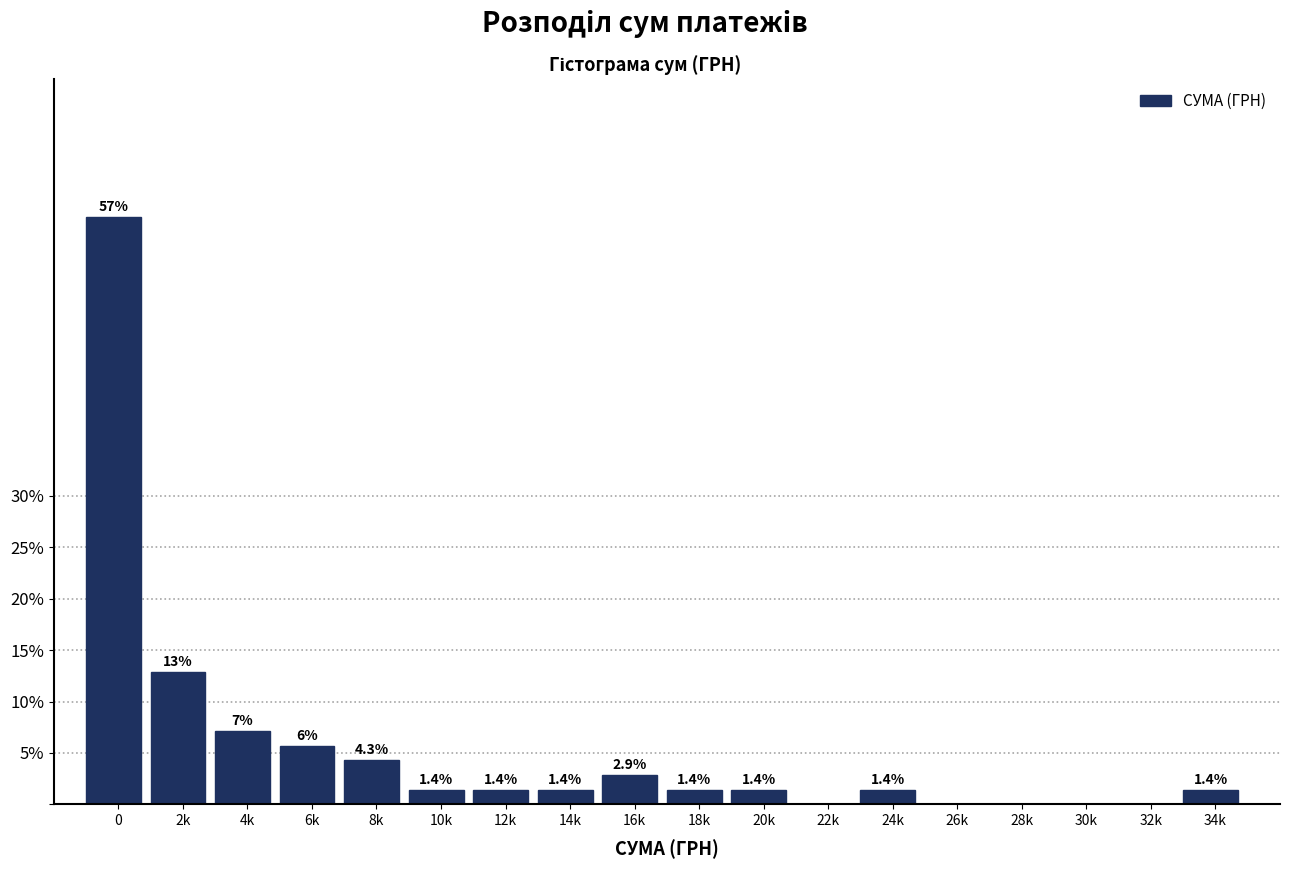

At which label is the value closest to 28?

2k